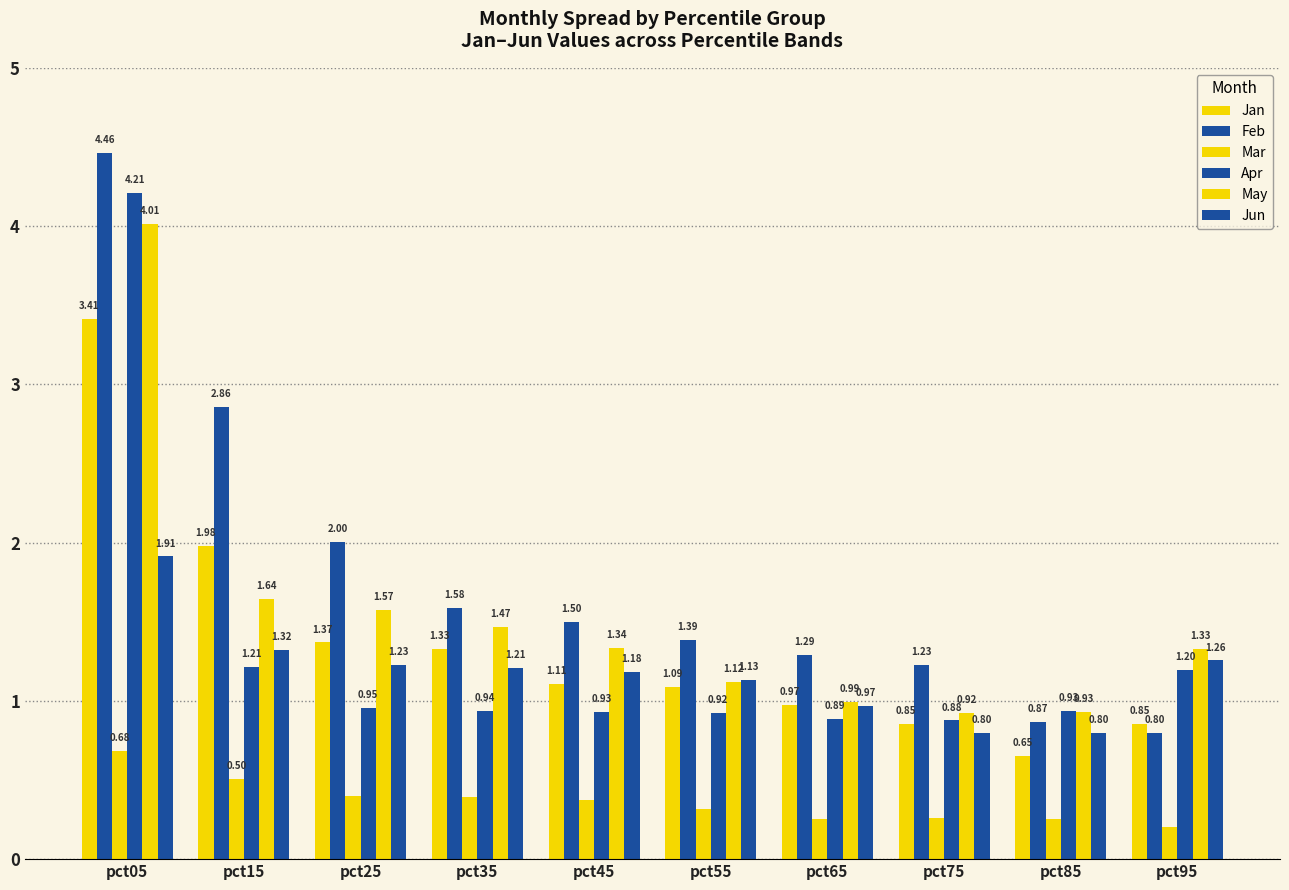

How many bars are there in total?

60